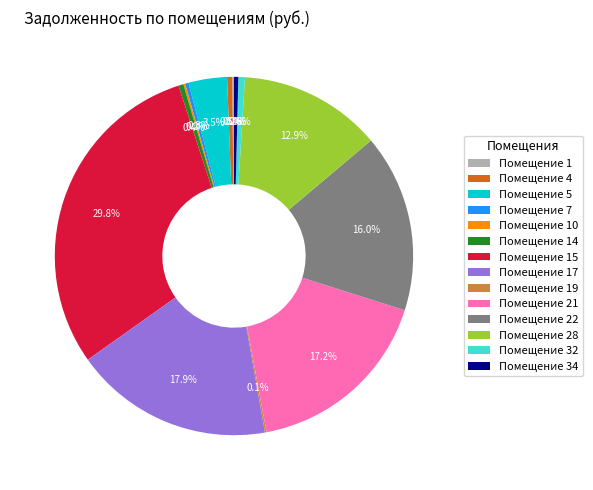

To the nearest percent, what is the average slice percentage?

7%